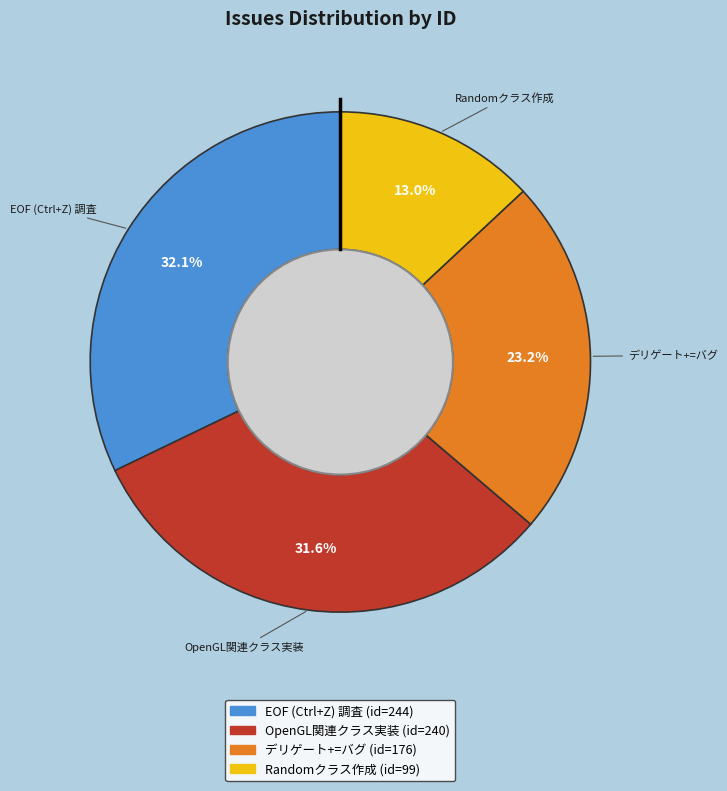

Which has a higher value, EOF (Ctrl+Z) 調査 or OpenGL関連クラス実装?

EOF (Ctrl+Z) 調査